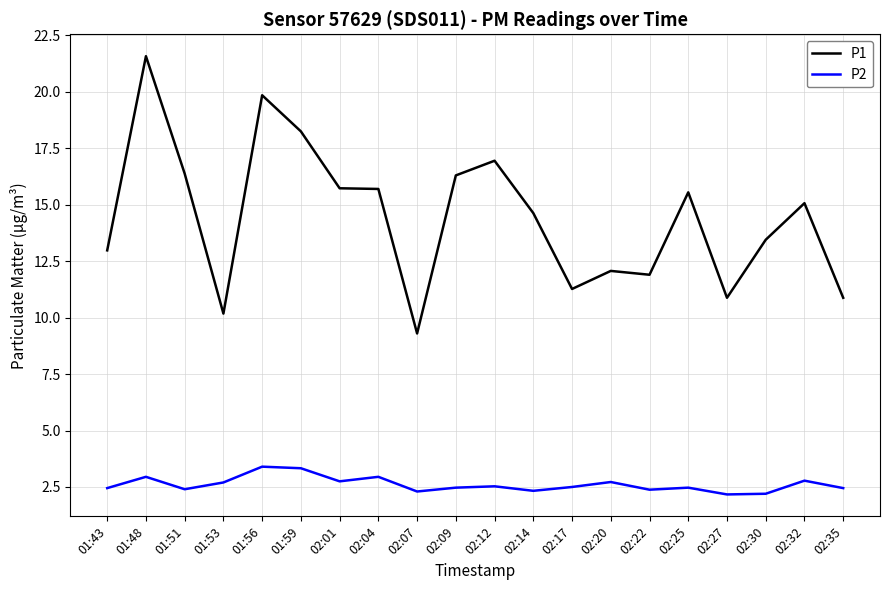

How many categories are shown in the chart?

20